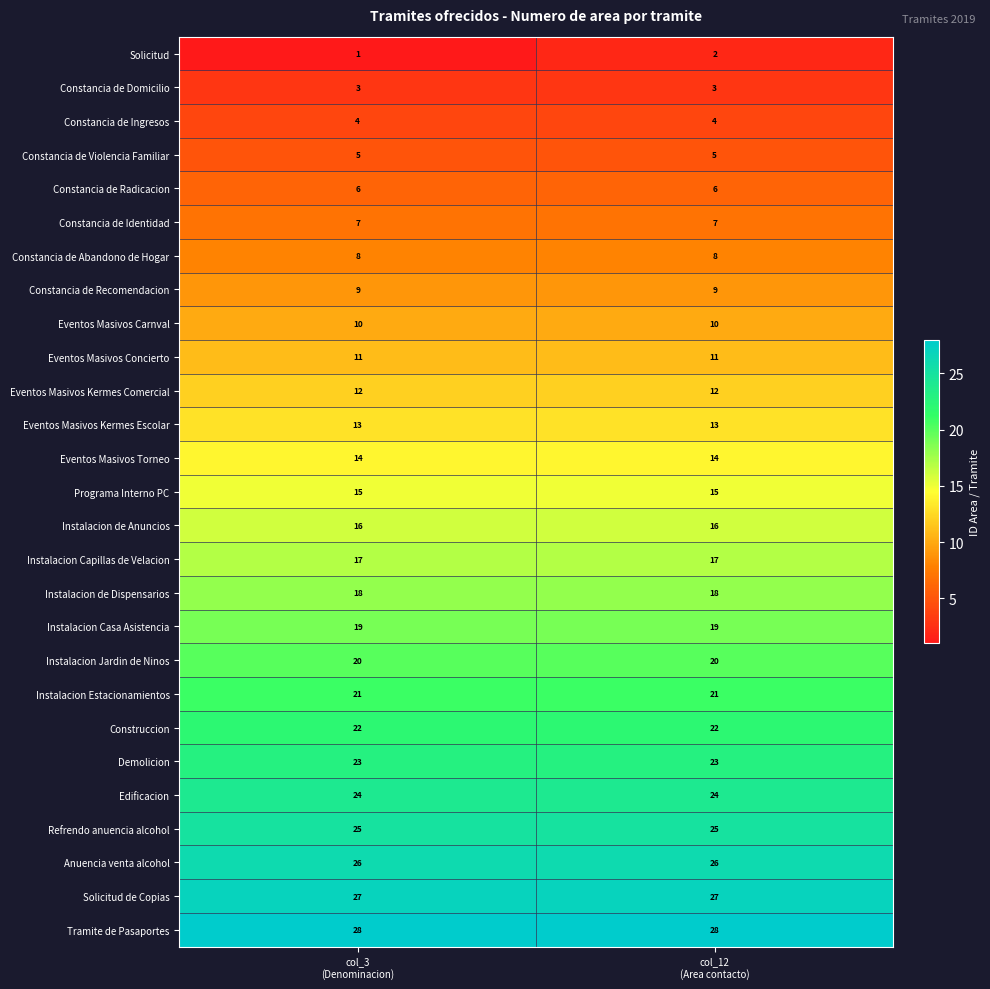

Rank the series by their maximum value, from highest to lowest.

Tramite de Pasaportes, Solicitud de Copias, Anuencia venta alcohol, Refrendo anuencia alcohol, Edificacion, Demolicion, Construccion, Instalacion Estacionamientos, Instalacion Jardin de Ninos, Instalacion Casa Asistencia, Instalacion de Dispensarios, Instalacion Capillas de Velacion, Instalacion de Anuncios, Programa Interno PC, Eventos Masivos Torneo, Eventos Masivos Kermes Escolar, Eventos Masivos Kermes Comercial, Eventos Masivos Concierto, Eventos Masivos Carnval, Constancia de Recomendacion, Constancia de Abandono de Hogar, Constancia de Identidad, Constancia de Radicacion, Constancia de Violencia Familiar, Constancia de Ingresos, Constancia de Domicilio, Solicitud